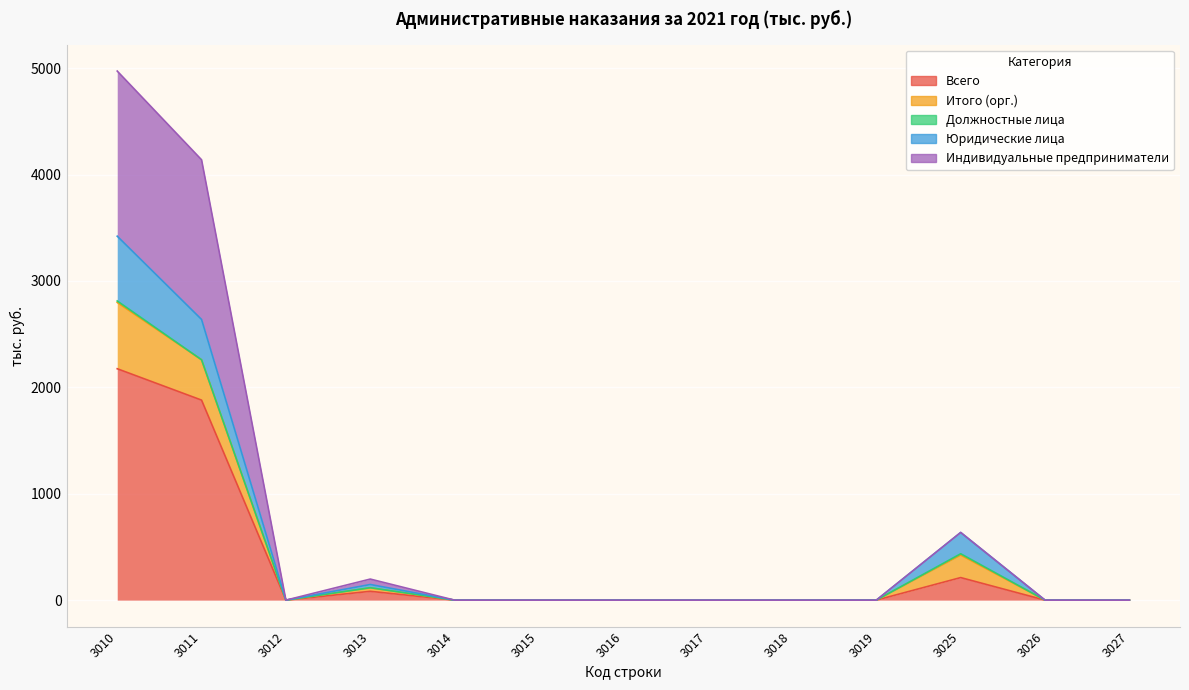

At which category does the chart reach its peak across all series?

3010